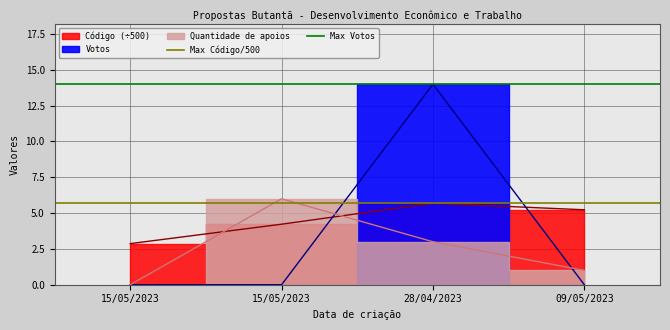

The Max Código/500 series shows 4.0 at 15/05/2023. True or false?

False